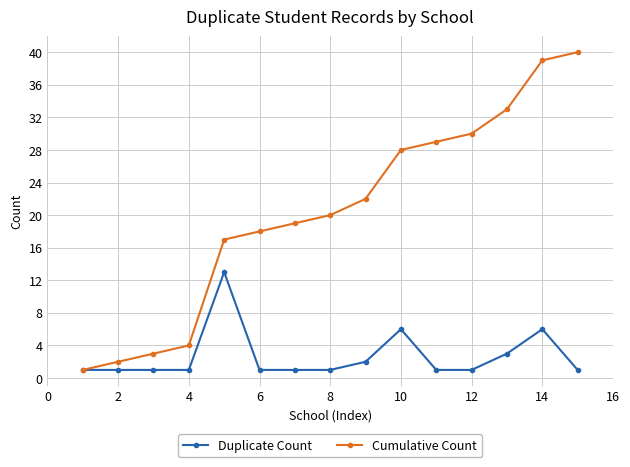

How many series are shown in this chart?

2